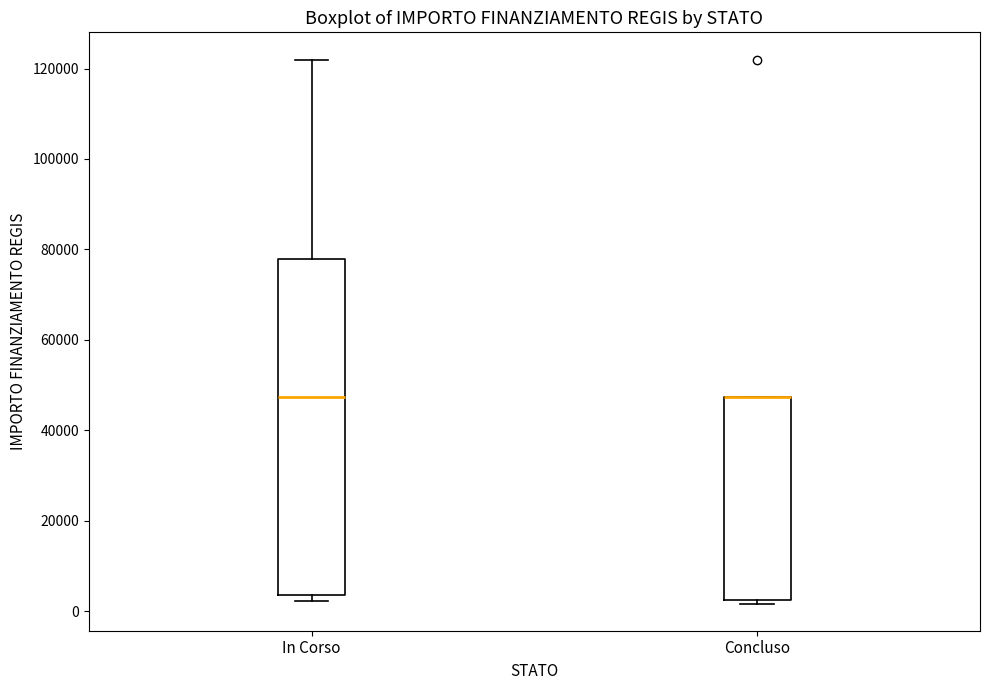

Which box is the tallest, from its lower edge to its upper edge?

In Corso